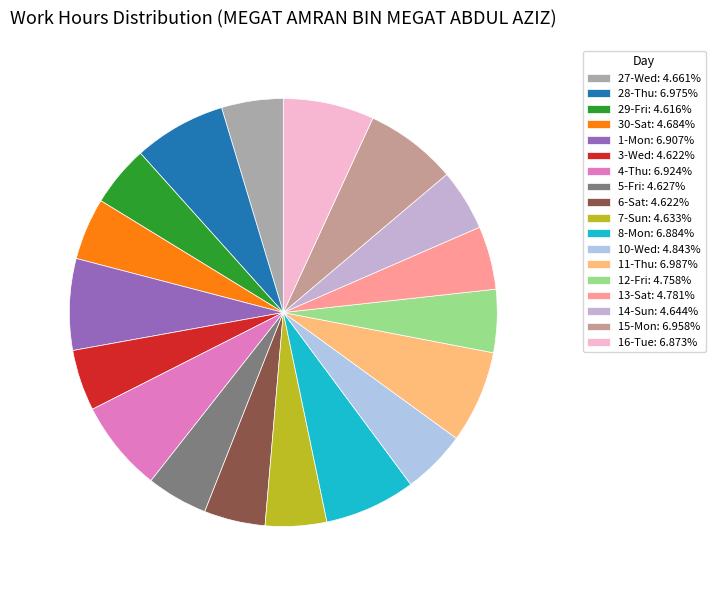

How many segments does this pie chart have?

18